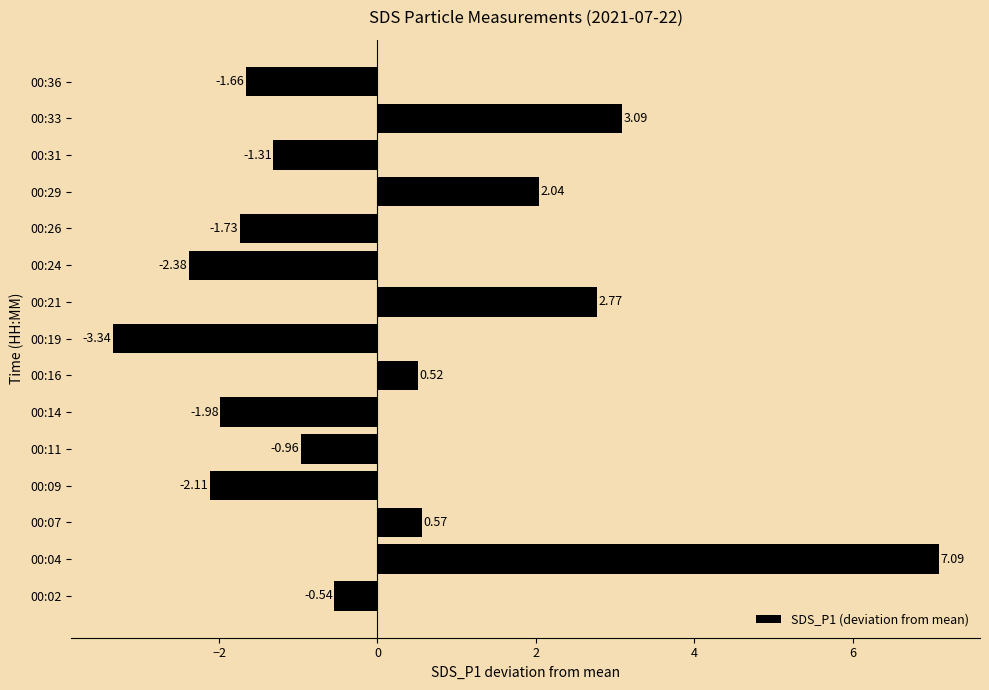

How many bars are there in total?

15